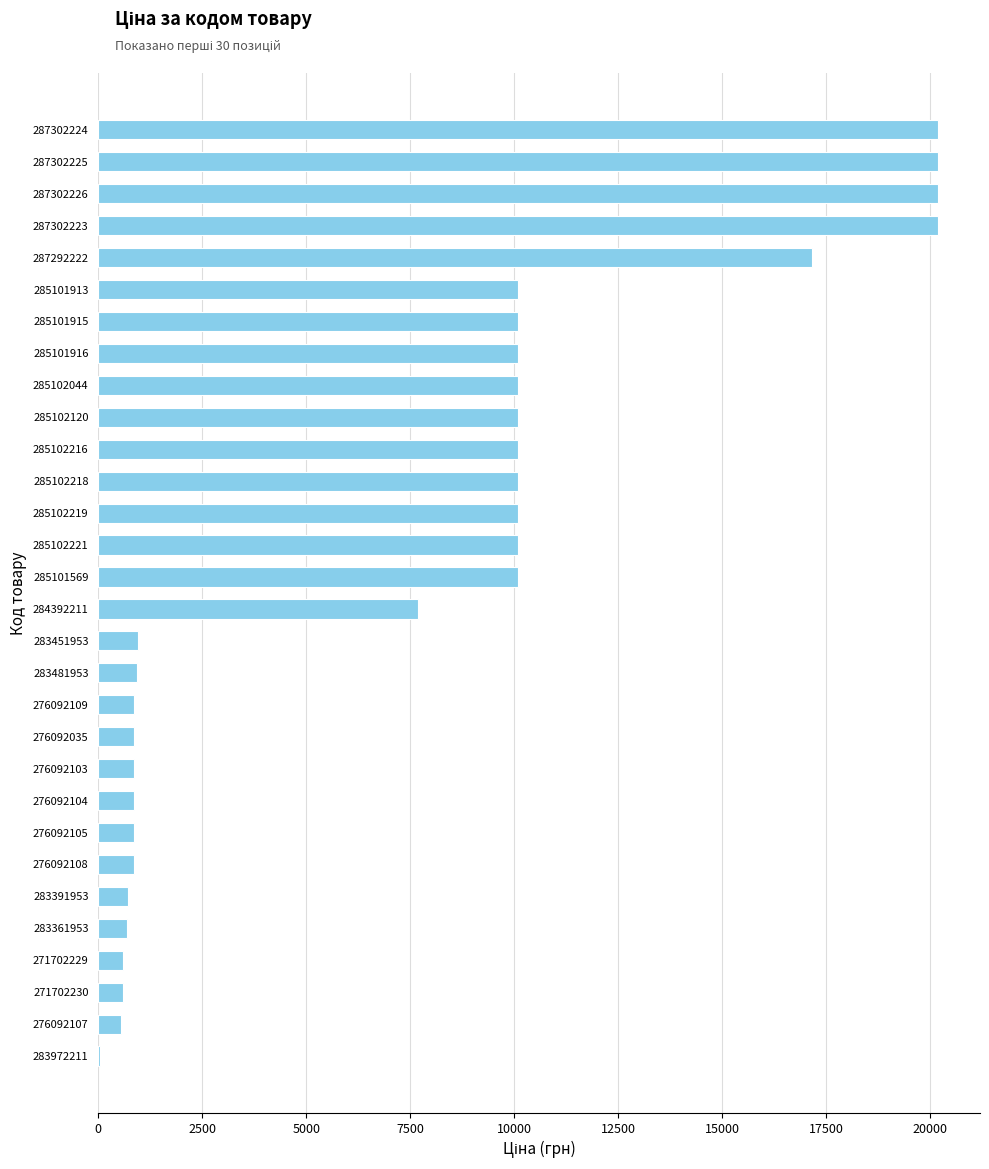

Is it true that the value at 276092105 is 857.9?

True